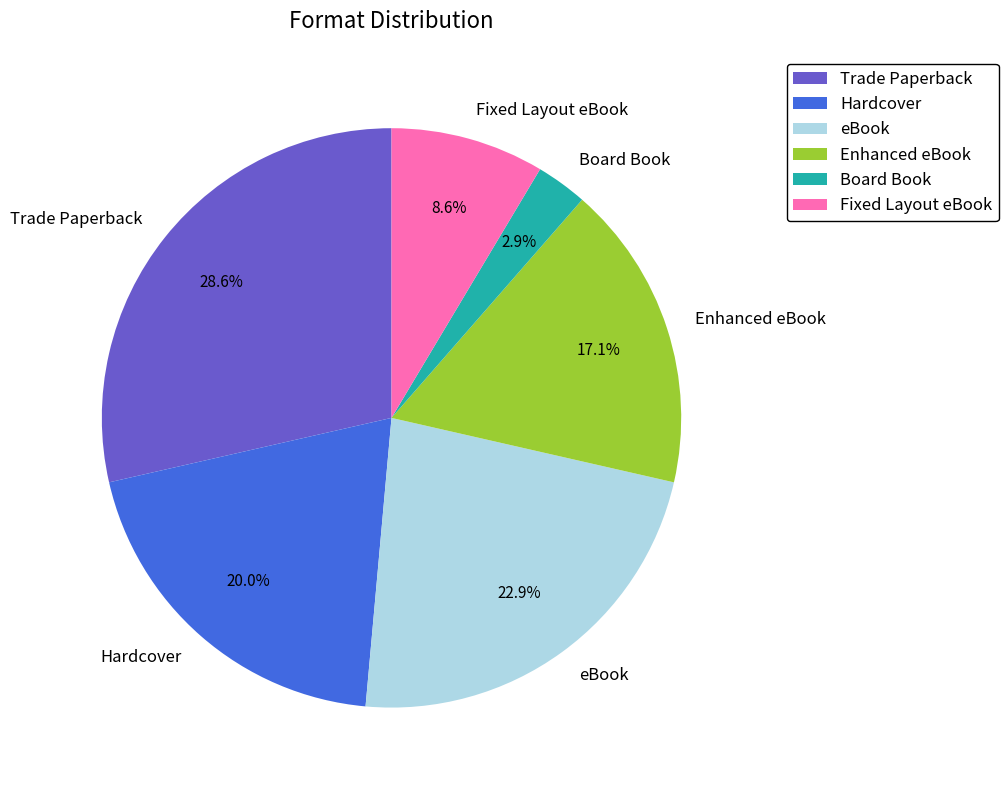

How many segments does this pie chart have?

6